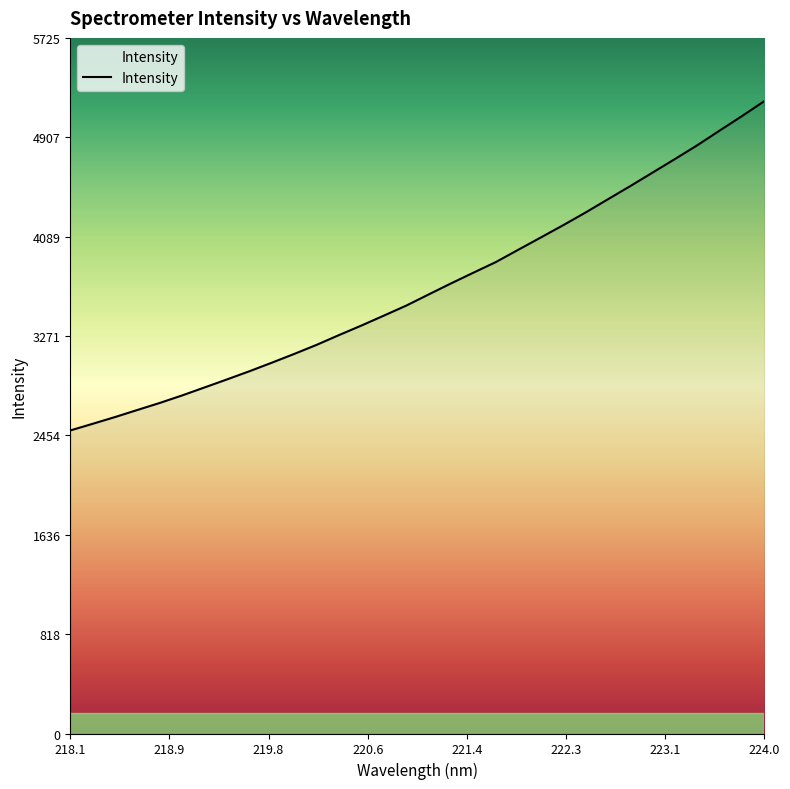

Does the chart have visible grid lines?

No